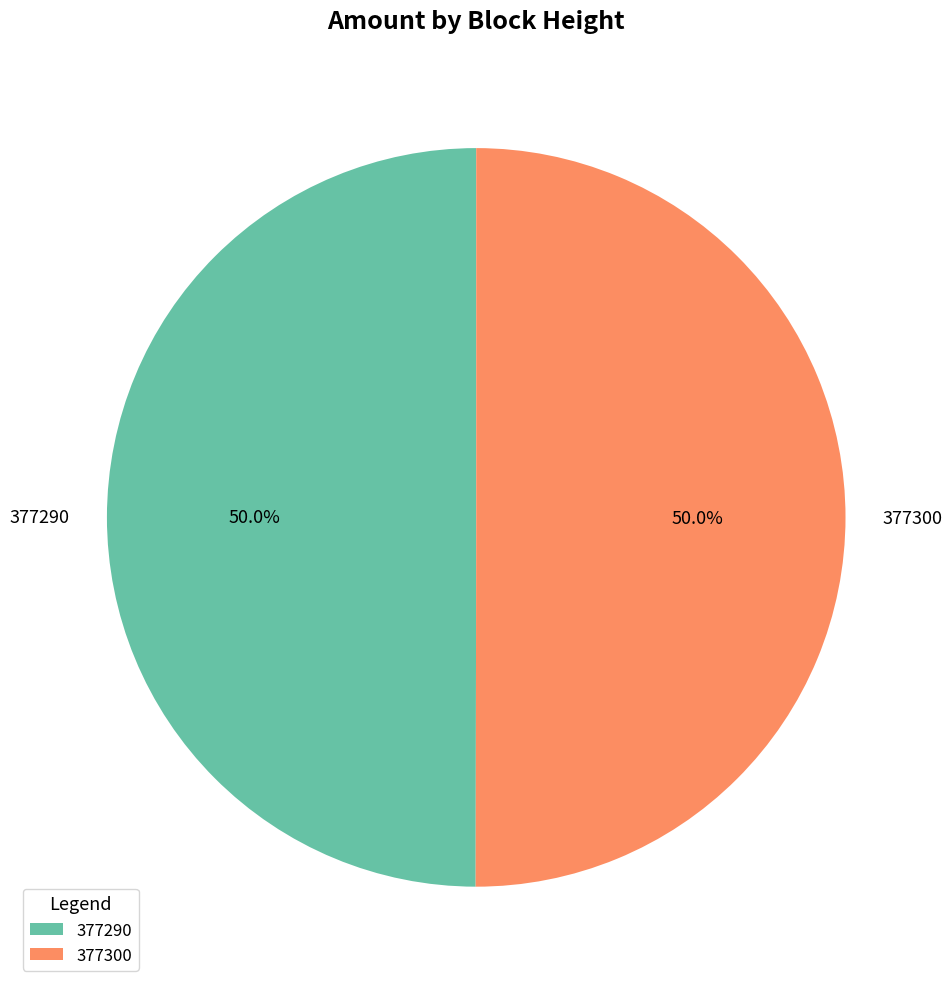

What percentage is NOT represented by 377290?

50.0%